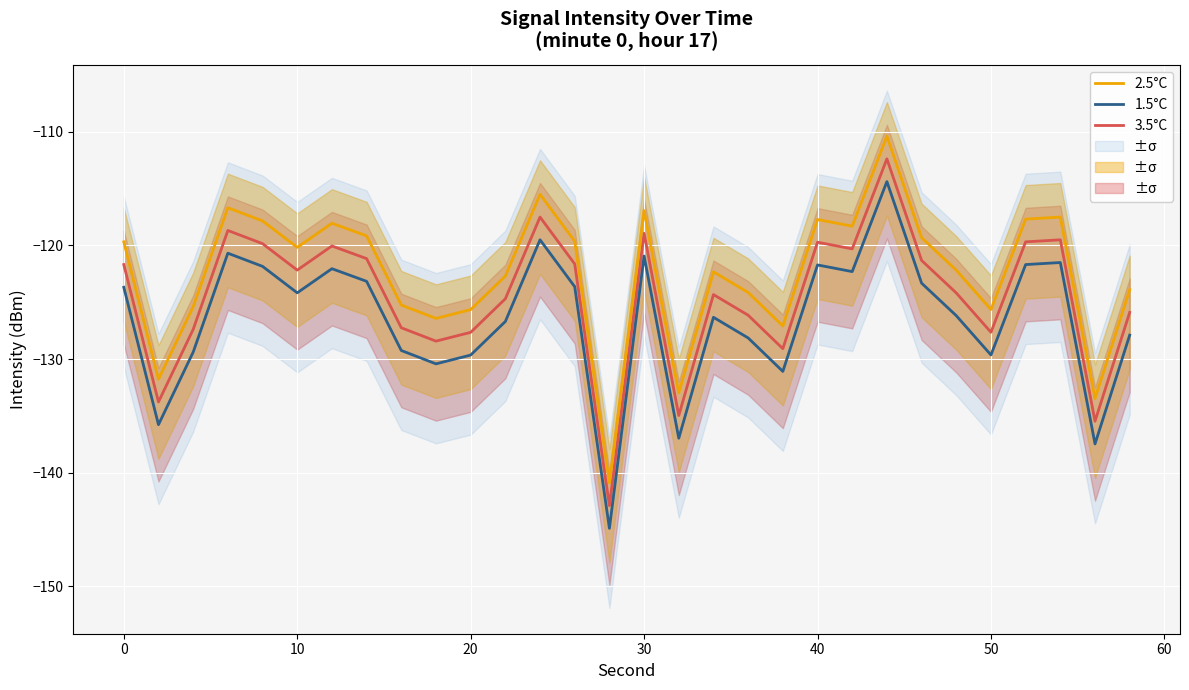

Reading right to left, what are all the values shown in this chart?

3.5°C: -125.9	-135.5	-119.5	-119.7	-127.6	-124.2	-121.3	-112.4	-120.3	-119.7	-129.1	-126.1	-124.3	-135.0	-118.9	-142.9	-121.6	-117.5	-124.7	-127.6	-128.4	-127.2	-121.2	-120.0	-122.2	-119.8	-118.7	-127.4	-133.8	-121.7
2.5°C: -123.9	-133.5	-117.5	-117.7	-125.6	-122.2	-119.3	-110.4	-118.3	-117.7	-127.1	-124.1	-122.3	-133.0	-116.9	-140.9	-119.6	-115.5	-122.7	-125.6	-126.4	-125.2	-119.2	-118.0	-120.2	-117.8	-116.7	-125.4	-131.8	-119.7
1.5°C: -127.9	-137.5	-121.5	-121.7	-129.6	-126.2	-123.3	-114.4	-122.3	-121.7	-131.1	-128.1	-126.3	-137.0	-120.9	-144.9	-123.6	-119.5	-126.7	-129.6	-130.4	-129.2	-123.2	-122.0	-124.2	-121.8	-120.7	-129.4	-135.8	-123.7